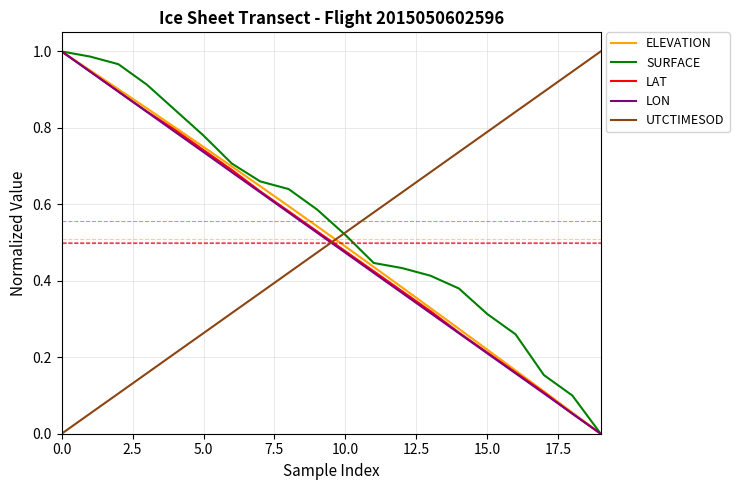

How many times do ELEVATION and UTCTIMESOD cross each other?

1